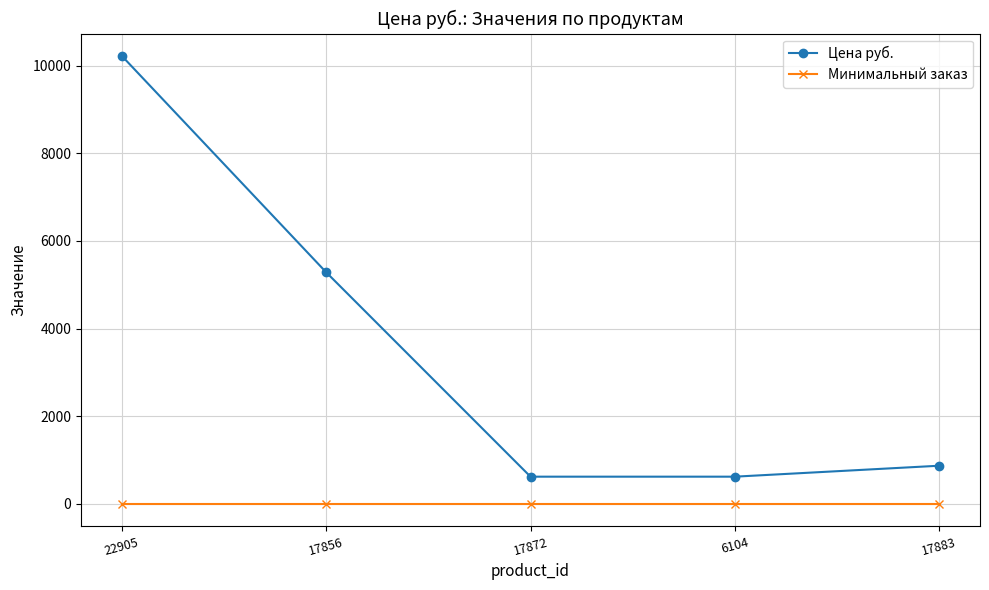

How many data points in Цена руб. are less than 869?

2